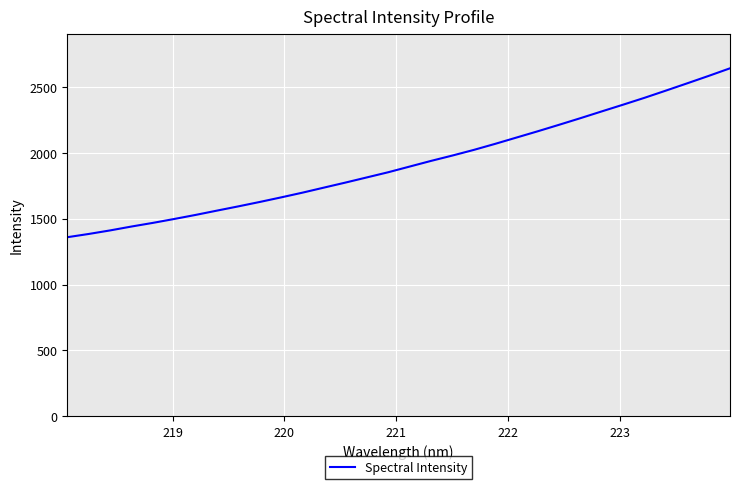

What is the greatest value displayed?

2642.5